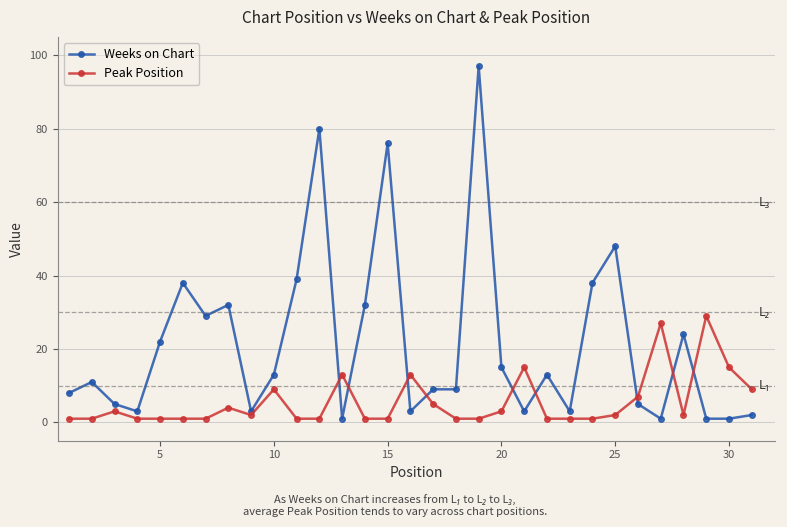

Which series has the largest total across all categories?

Weeks on Chart